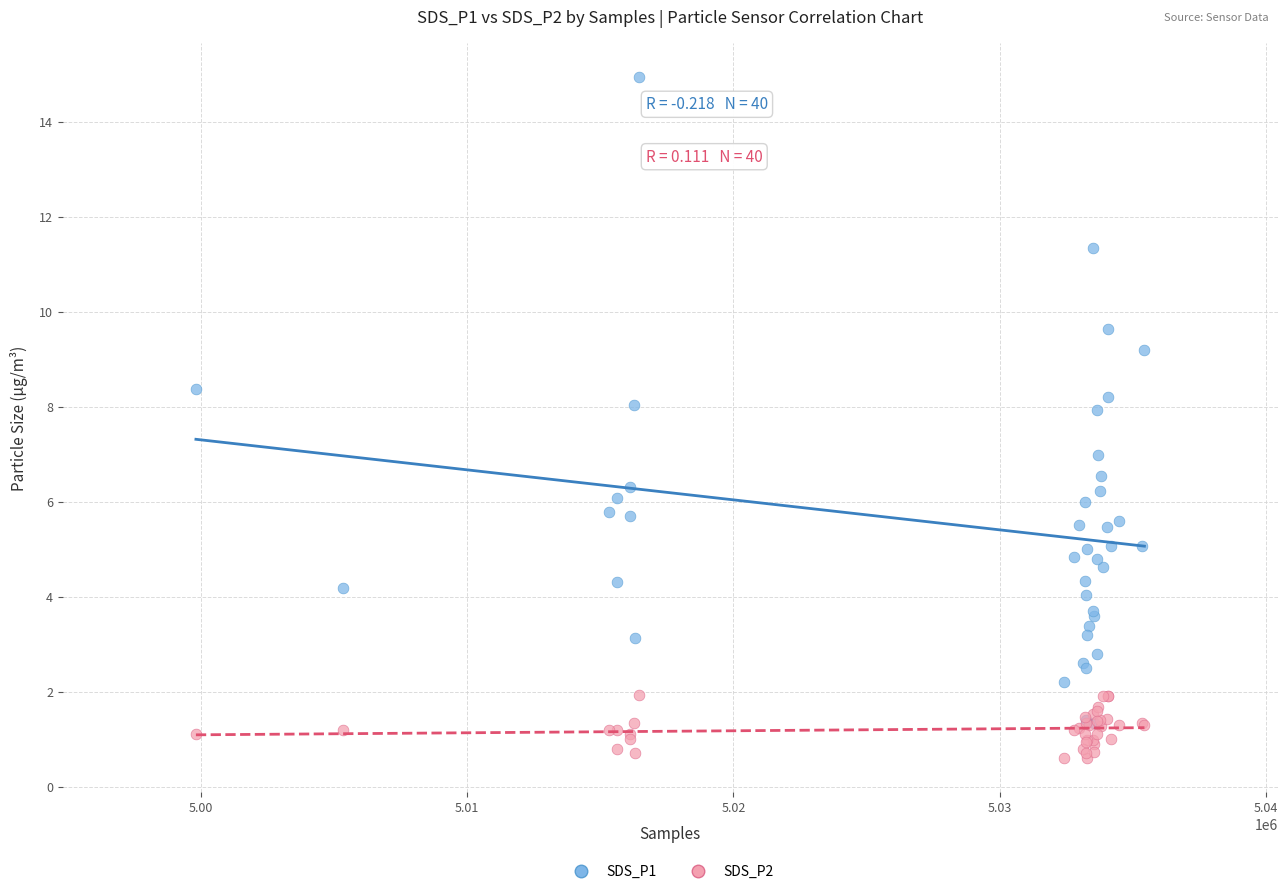

Which series has the widest spread of Y values?

SDS_P1